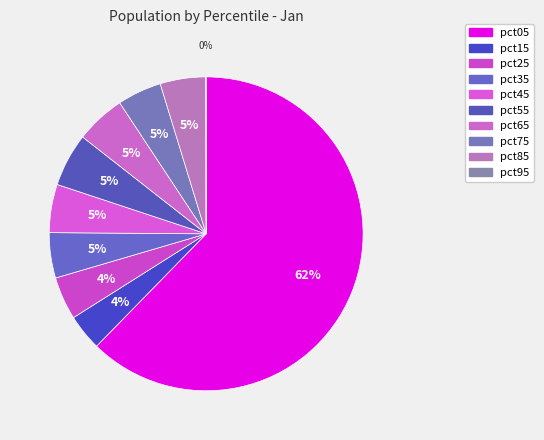

To the nearest percent, what is the difference between the largest and smallest slice percentages?

62%